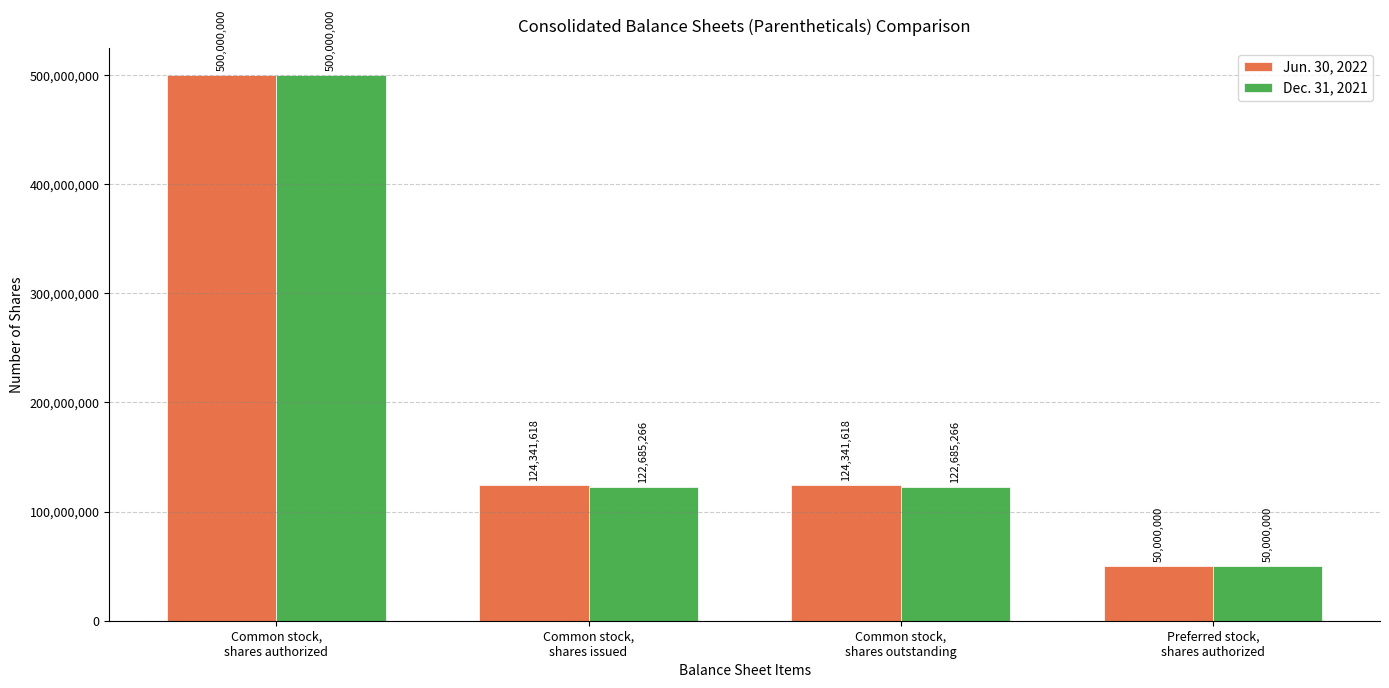

Reading left to right, list all the values displayed in this chart.

Jun. 30, 2022: 500000000	124341618	124341618	50000000
Dec. 31, 2021: 500000000	122685266	122685266	50000000